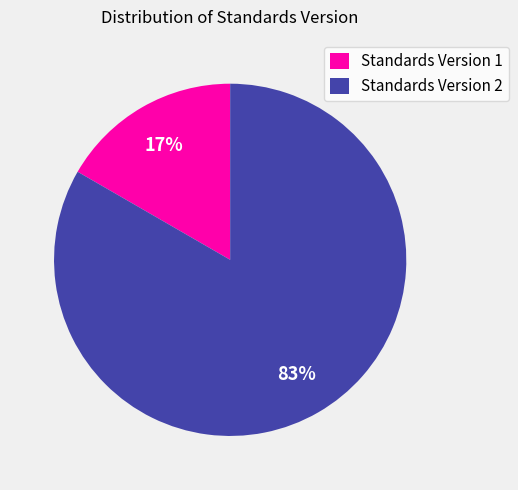

True or false: Standards Version 2 accounts for 90% of the total.

False